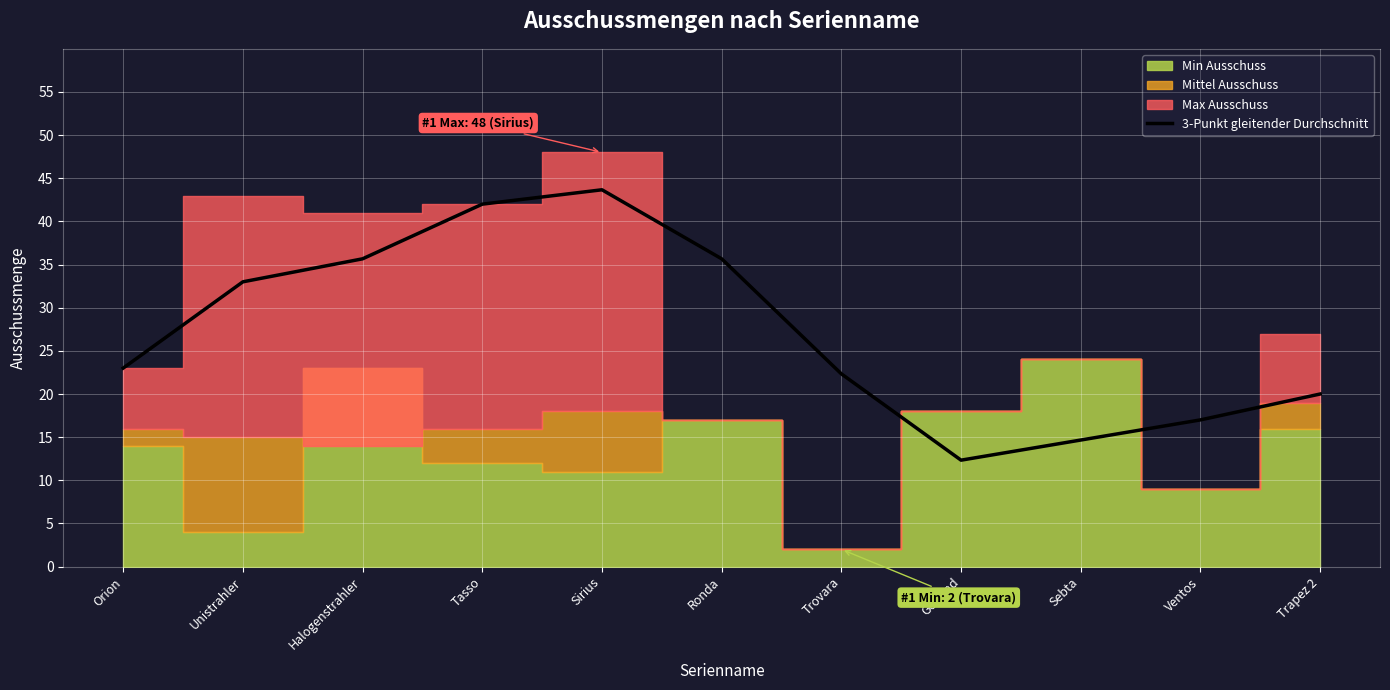

How many data points are above 23?

5